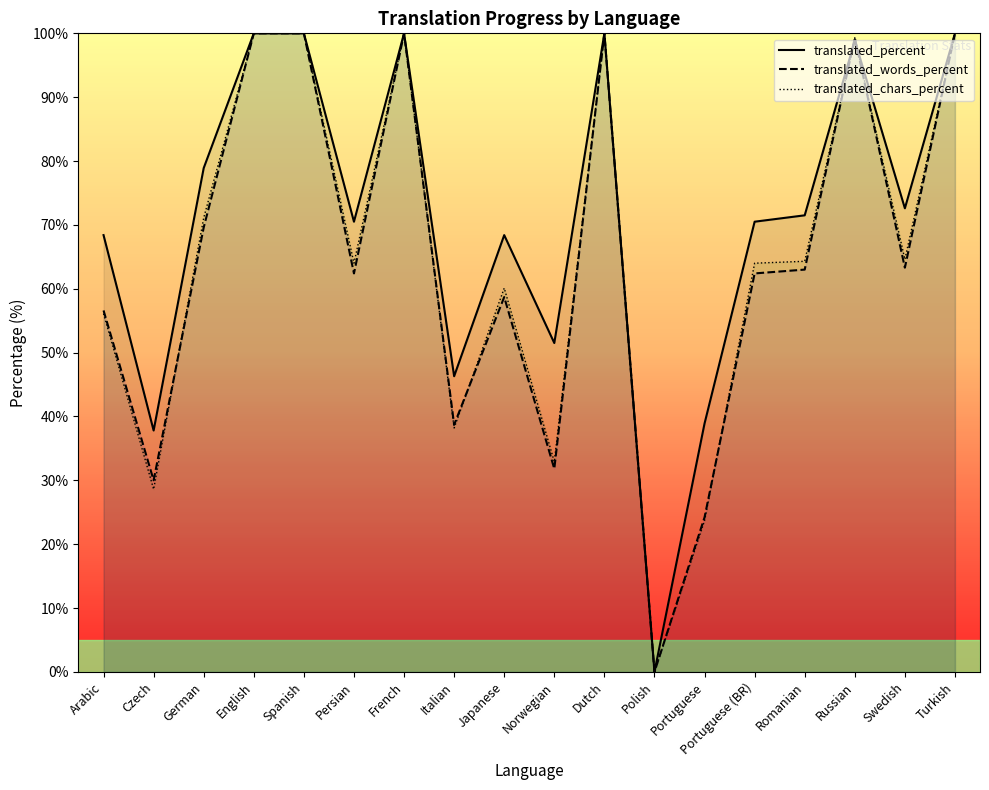

What are all the series names shown in the legend?

translated_percent, translated_words_percent, translated_chars_percent